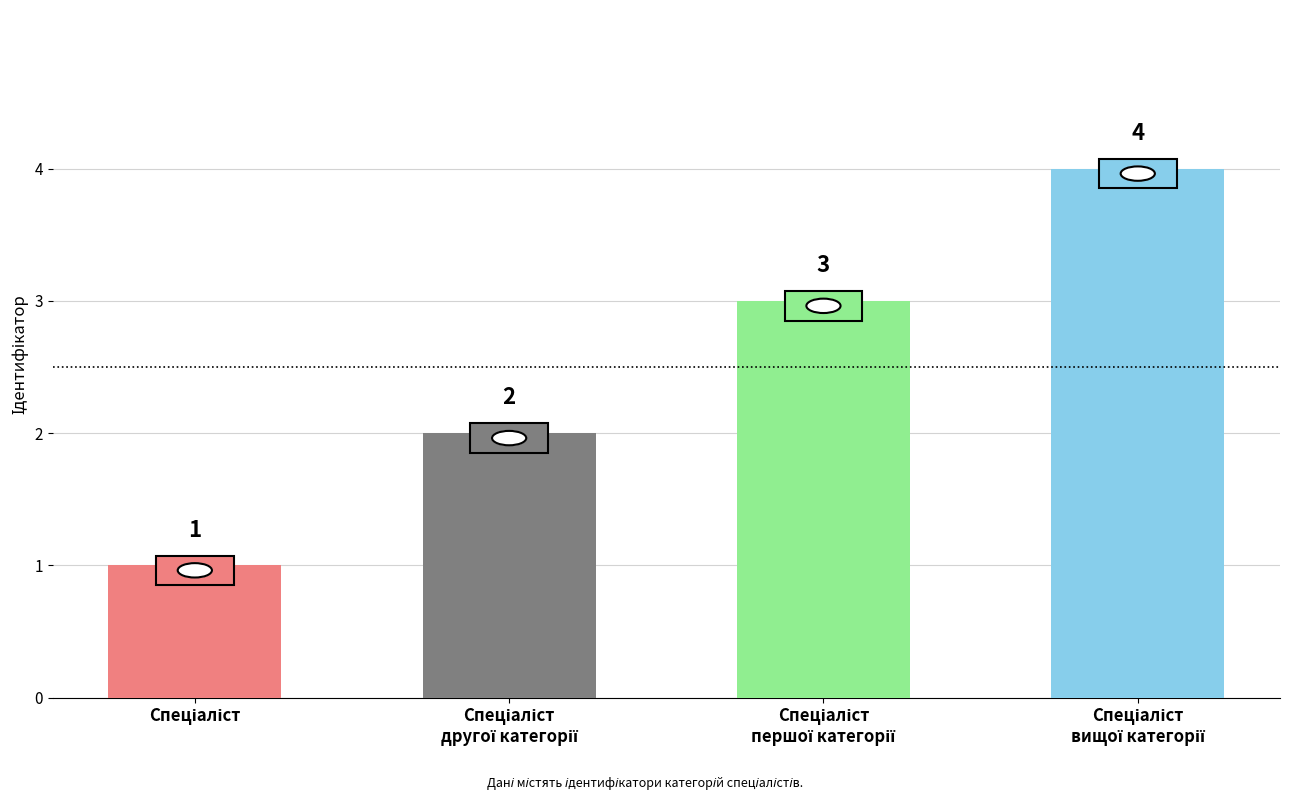

What is the minimum value shown in the chart?

1